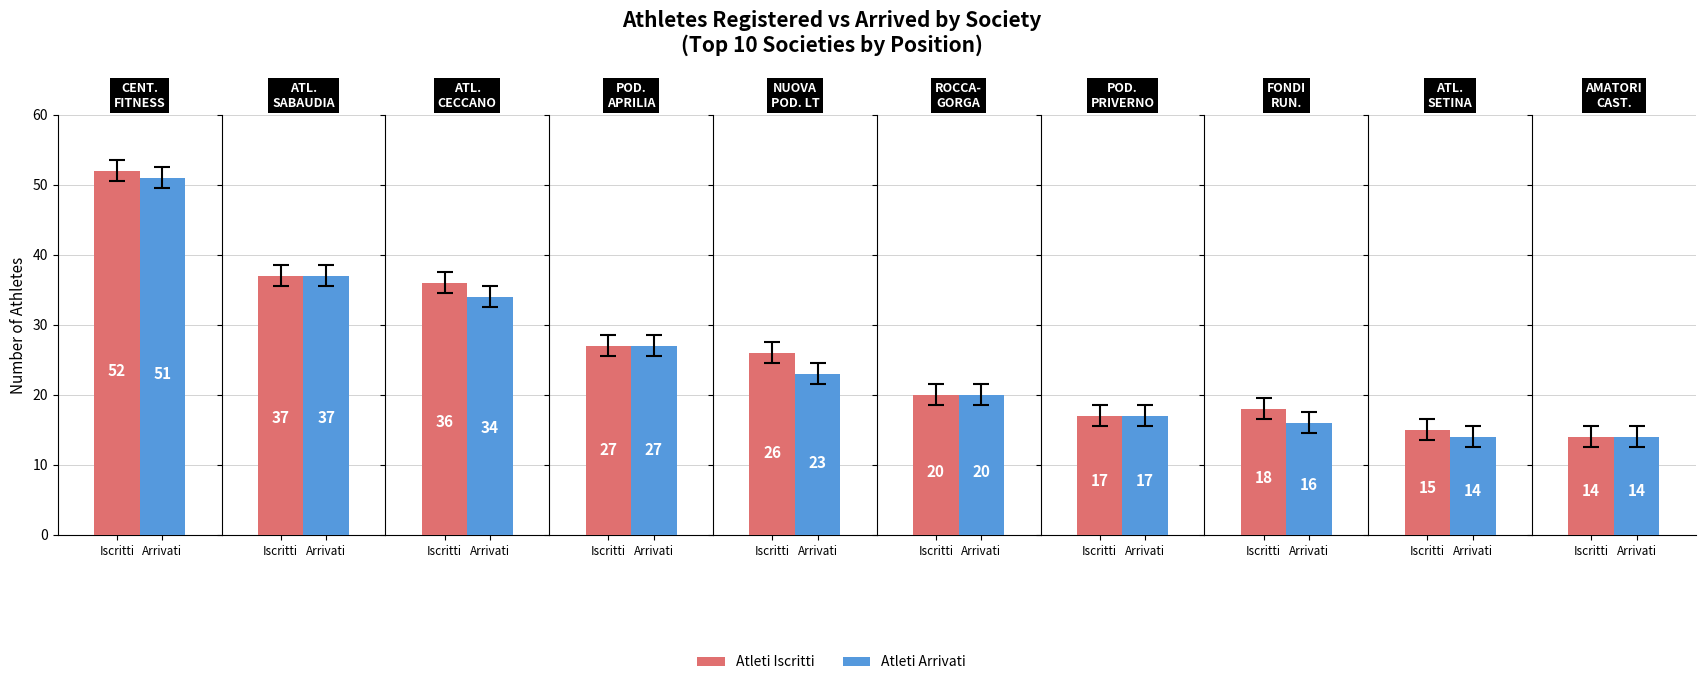

How many data points in Atleti Arrivati are above 23?

4